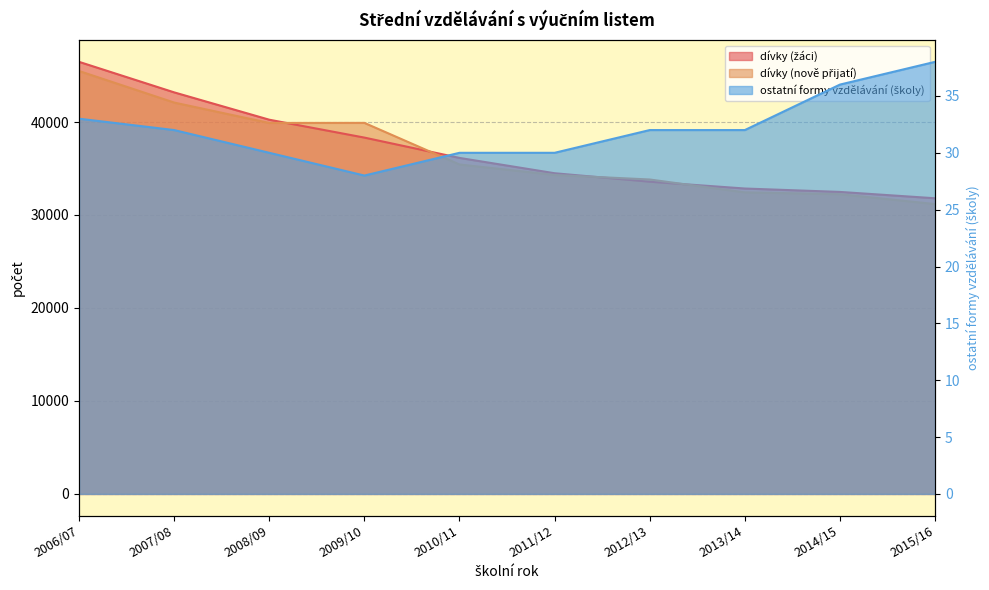

What is the total value across all series at 2014/15?

64754